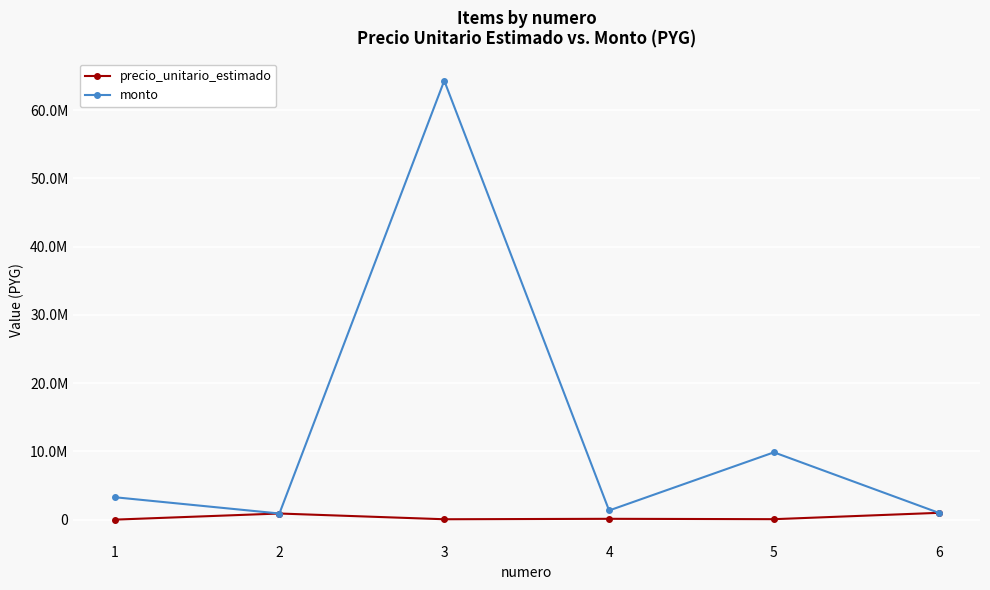

Rank the series by their maximum value, from highest to lowest.

monto, precio_unitario_estimado